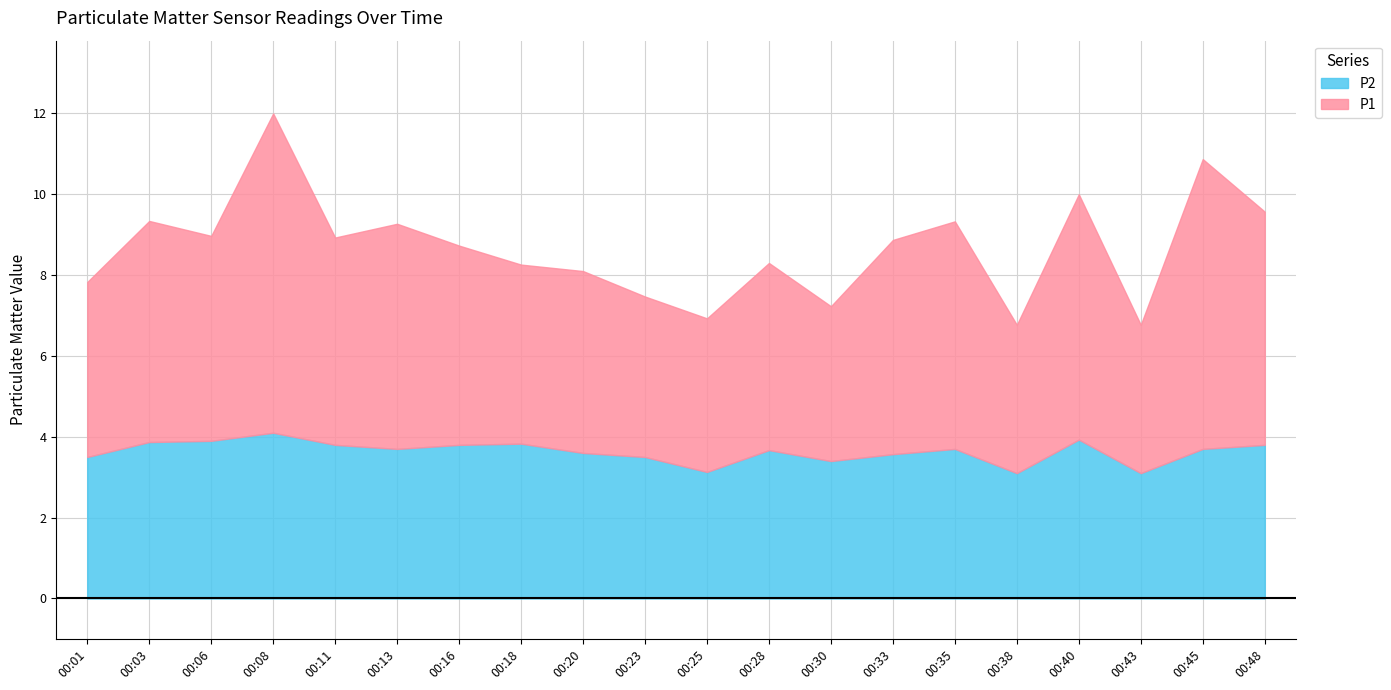

True or false: P2 and P1 cross at least once.

False